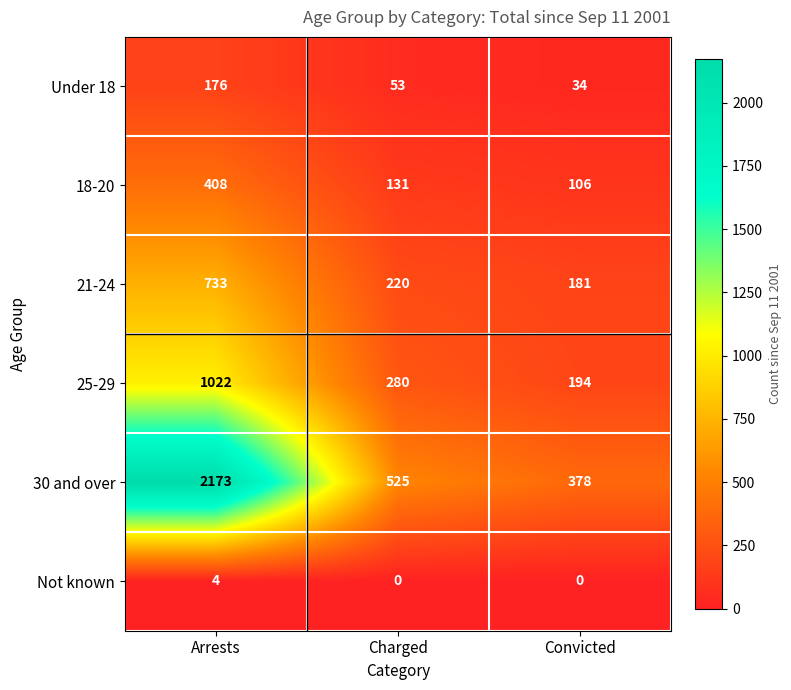

What is the greatest value displayed?

2173